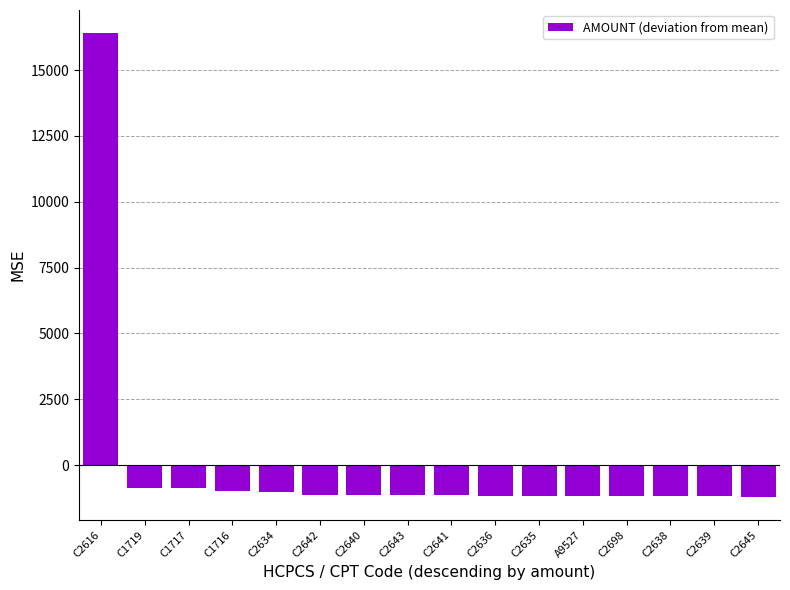

True or false: the data shows -1168.6 at C2638.

True